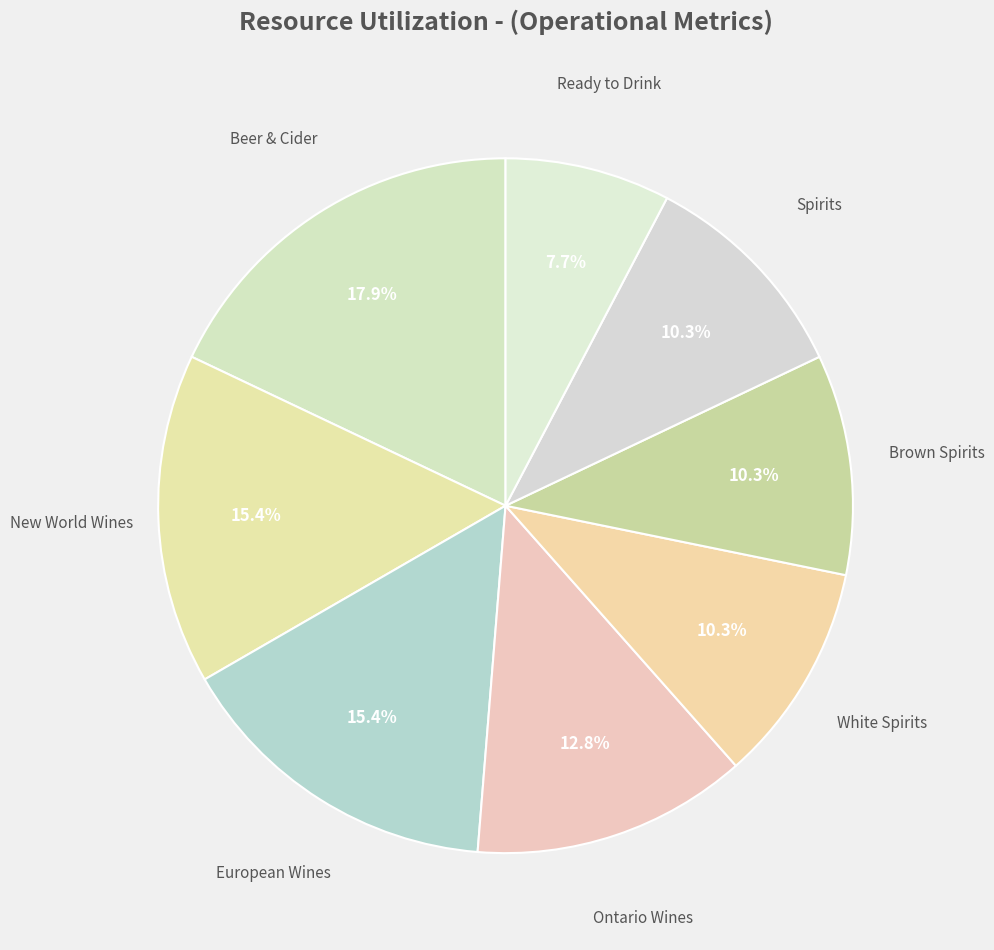

To the nearest percent, what portion does Beer & Cider represent?

18%